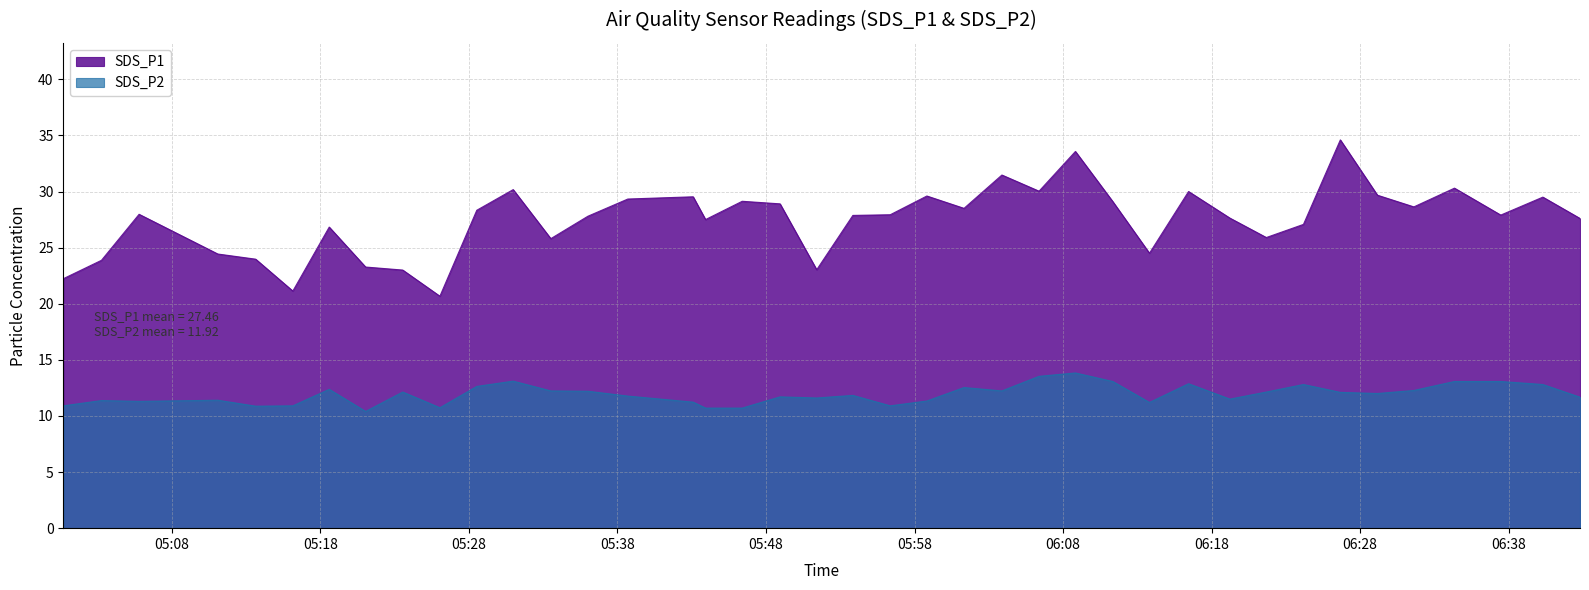

What is the lowest value of the SDS_P1 series?

20.7